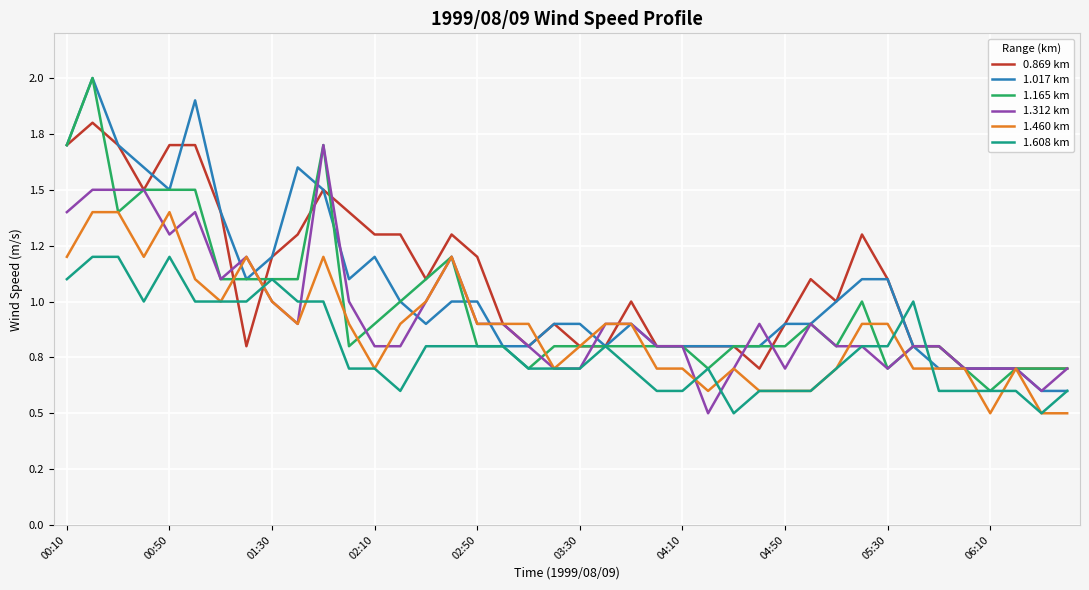

Is this an area chart (filled region under the line)?

No